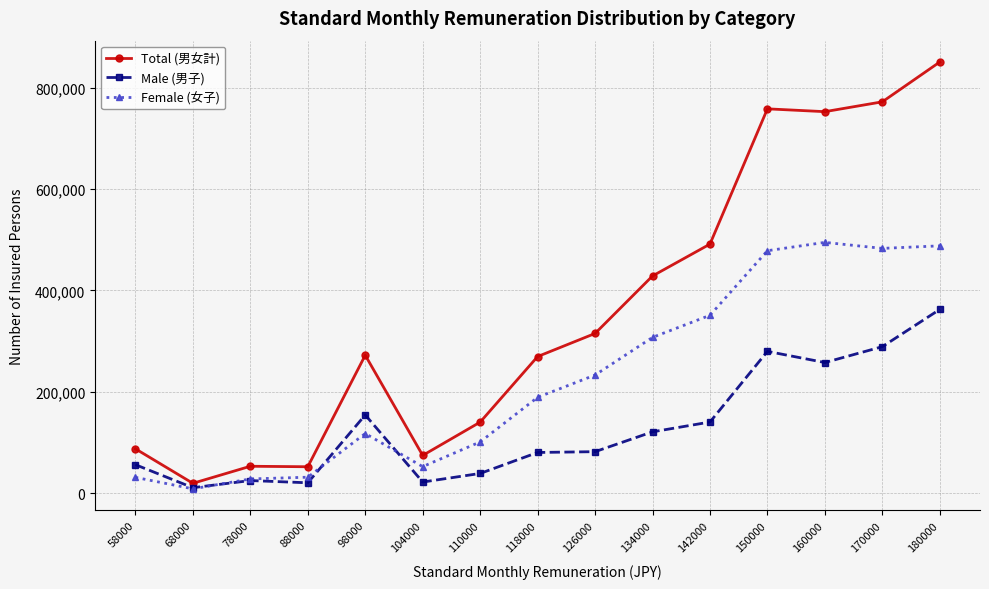

What is the sum of all Total (男女計) values?

5336699